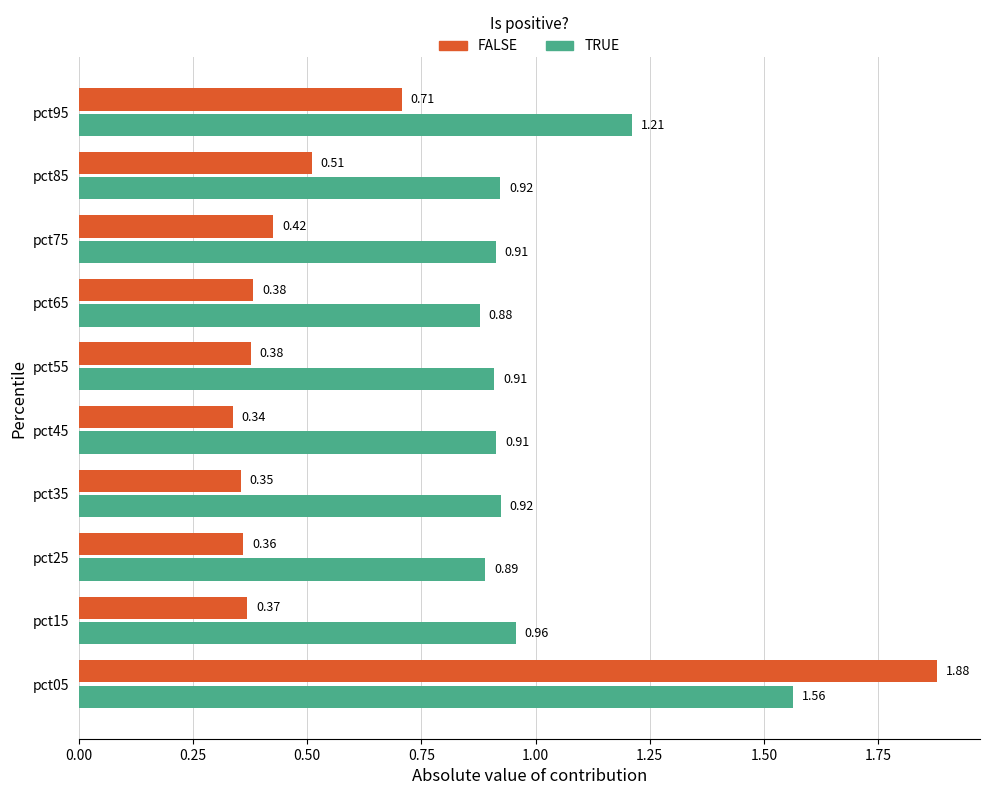

At which category is the sum across all series the highest?

pct05